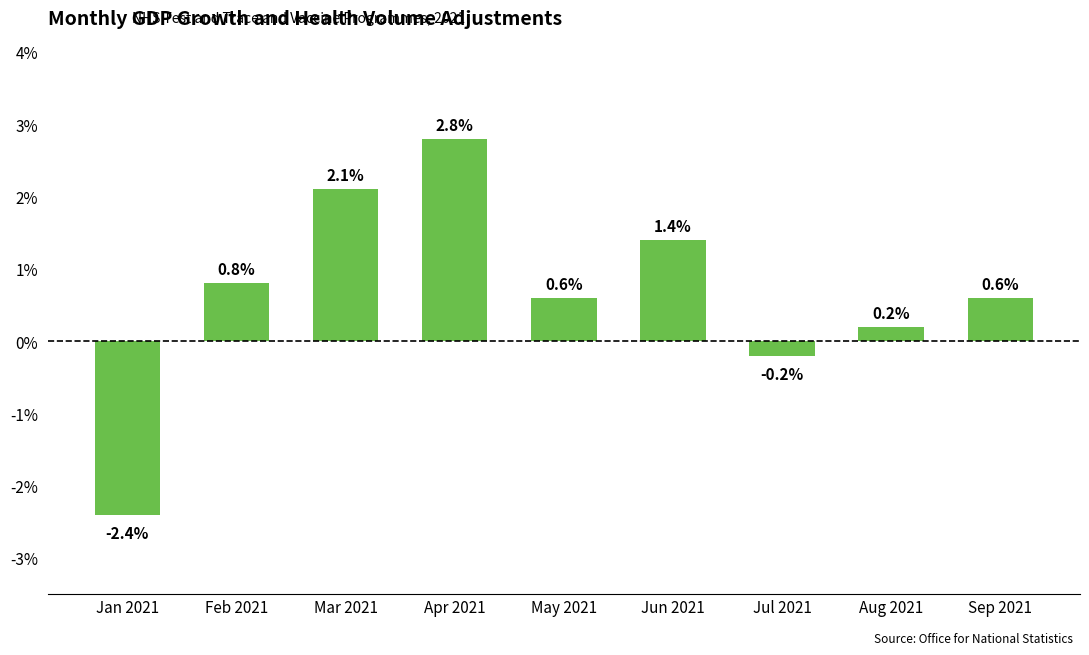

What is the smallest value displayed?

-2.4